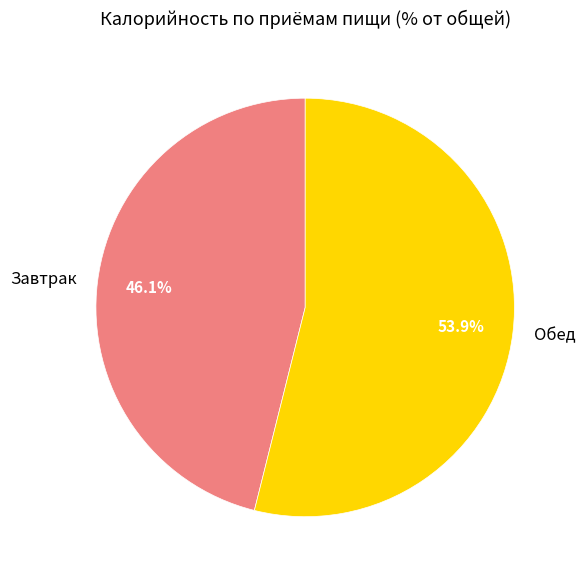

Approximately how many times larger is the value at Завтрак compared to Обед?

0.9